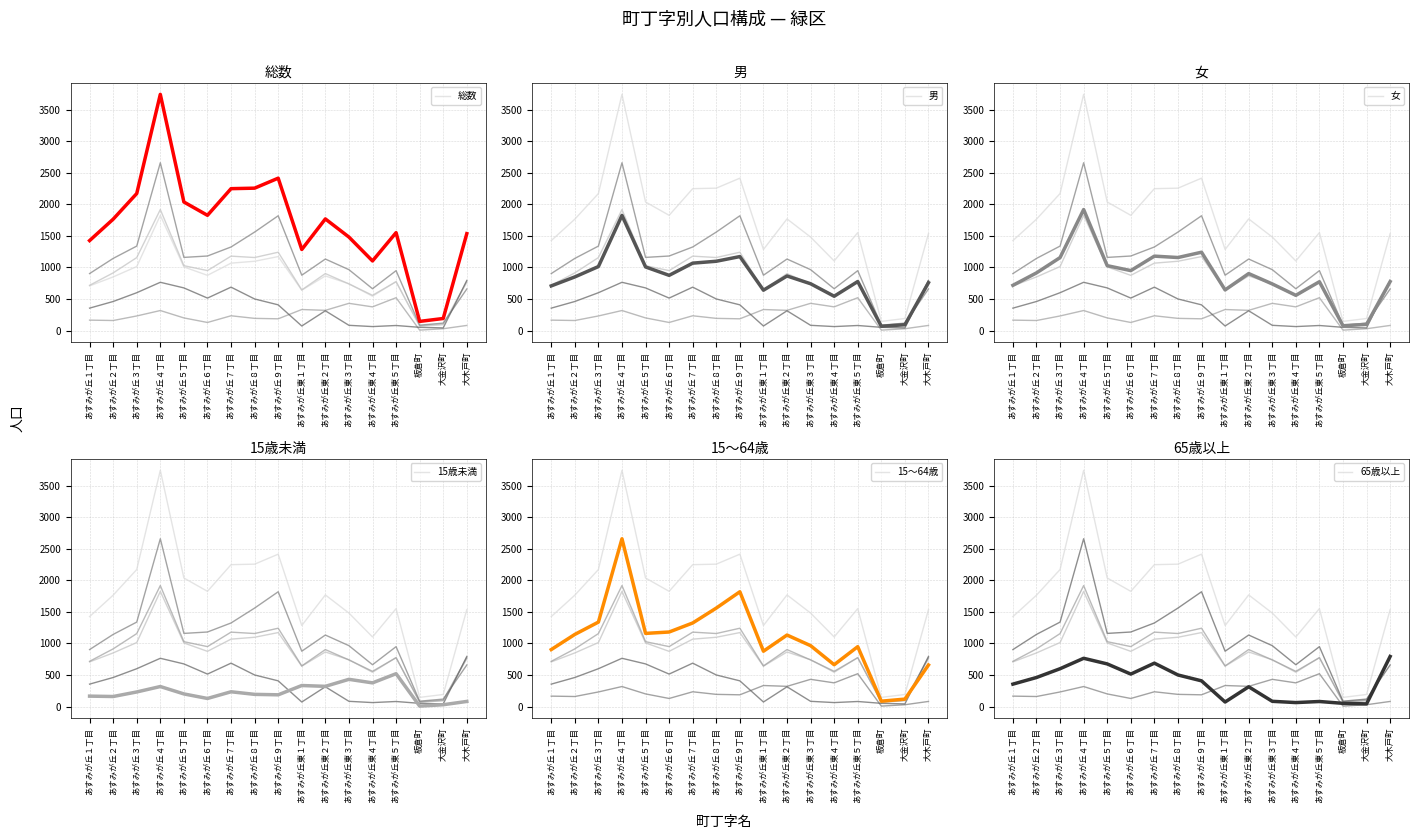

Rank the series at あすみが丘東５丁目 from lowest to highest value.

65歳以上, 15歳未満, 女, 男, 15～64歳, 総数